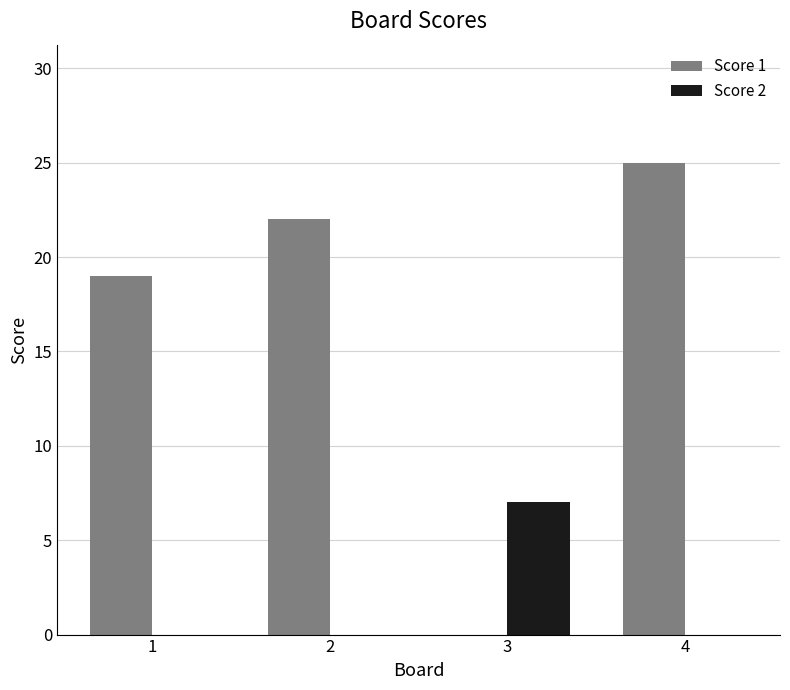

Reading right to left, list all the values displayed in this chart.

Score 1: 25	0	22	19
Score 2: 0	7	0	0